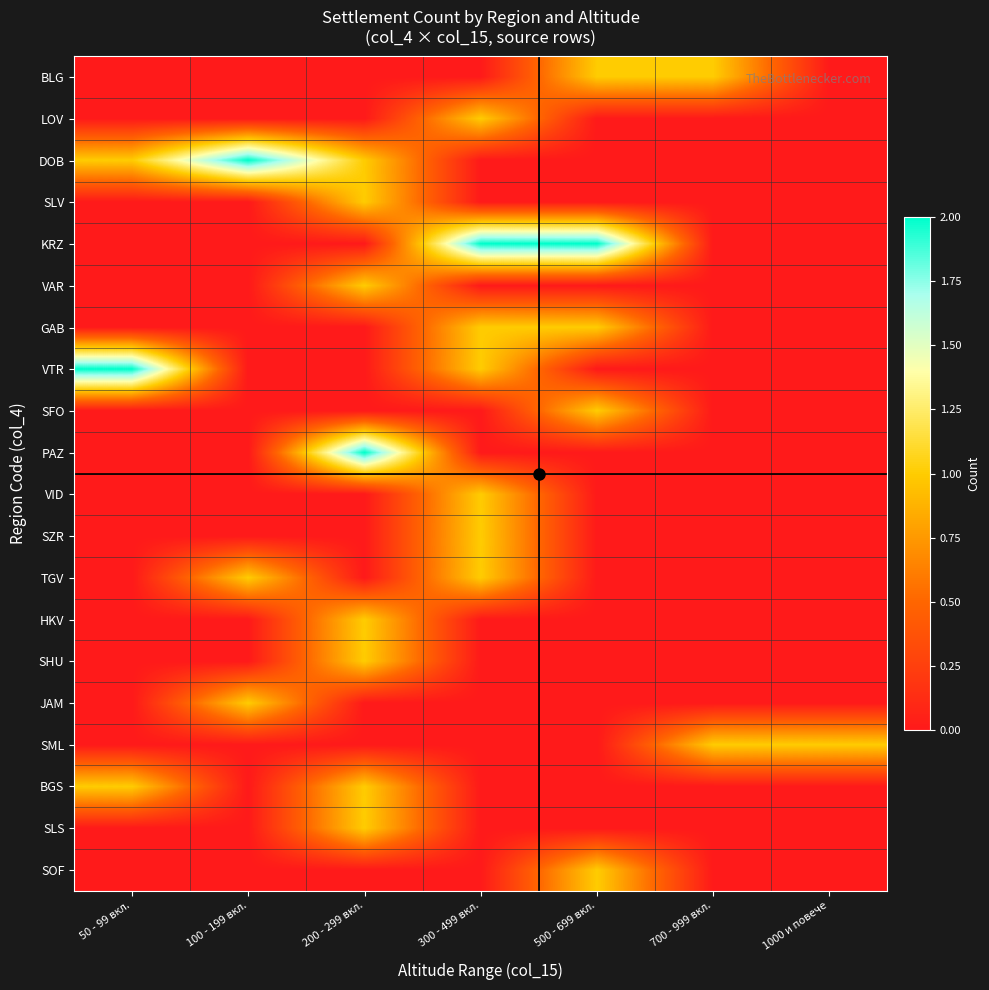

At how many categories does at least one series exceed 1?

5